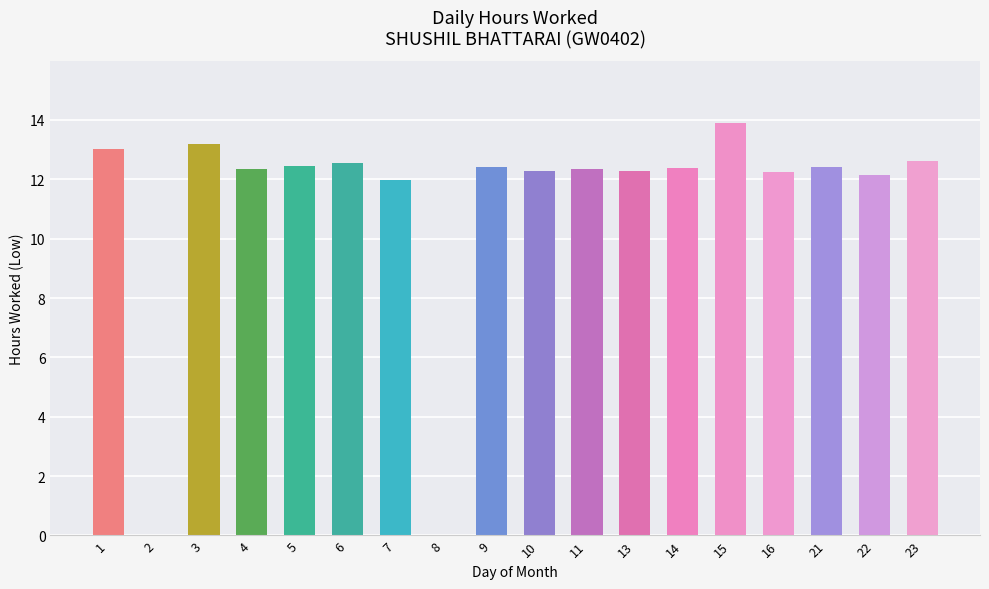

Approximately how many times larger is the value at 3 compared to 15?

0.9